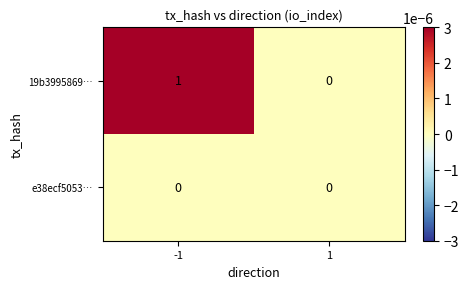

What is the total value across all series at -1?

1